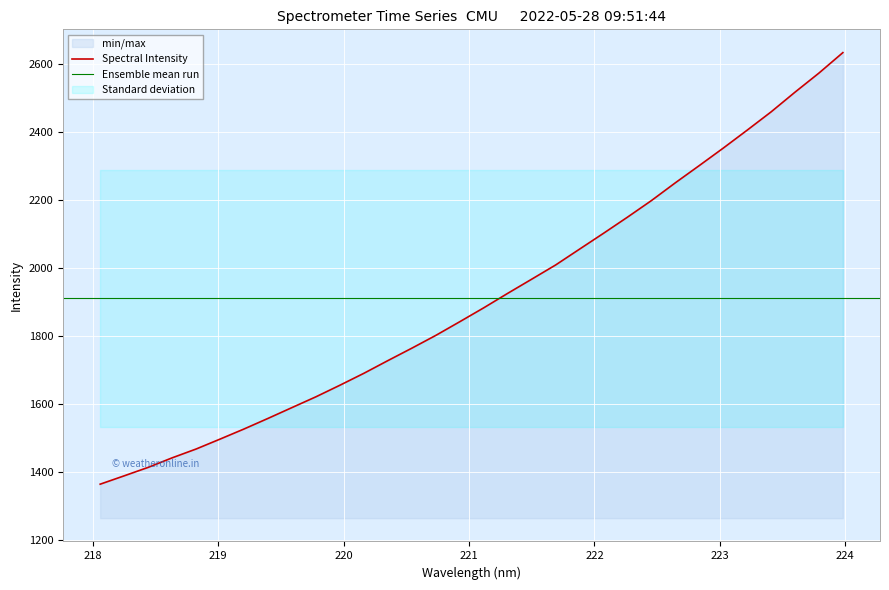

Reading left to right, extract all data points from this chart.

1365.1	1389.6	1414.5	1442.6	1468.5	1497.7	1527.5	1558.6	1590.5	1622.2	1656.2	1691.3	1728.6	1765.2	1802.8	1843.0	1883.8	1926.4	1968.0	2009.8	2056.5	2103.0	2150.5	2199.2	2251.6	2302.2	2353.5	2406.4	2460.2	2518.2	2574.3	2634.5